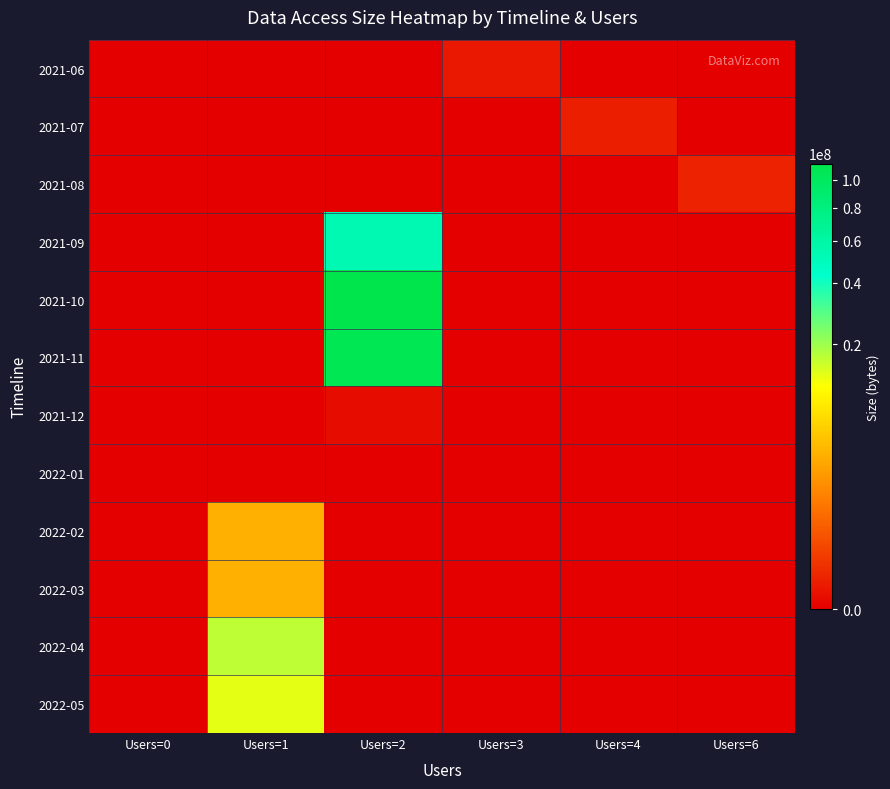

Reading left to right, transcribe all the data shown in this chart.

2021-06: Users=0=0	Users=1=0	Users=2=0	Users=3=4522	Users=4=0	Users=6=0
2021-07: Users=0=0	Users=1=0	Users=2=0	Users=3=0	Users=4=9044	Users=6=0
2021-08: Users=0=0	Users=1=0	Users=2=0	Users=3=0	Users=4=0	Users=6=15162
2021-09: Users=0=0	Users=1=0	Users=2=53269790	Users=3=0	Users=4=0	Users=6=0
2021-10: Users=0=0	Users=1=0	Users=2=113181180	Users=3=0	Users=4=0	Users=6=0
2021-11: Users=0=0	Users=1=0	Users=2=106523619	Users=3=0	Users=4=0	Users=6=0
2021-12: Users=0=0	Users=1=0	Users=2=532	Users=3=0	Users=4=0	Users=6=0
2022-01: Users=0=0	Users=1=0	Users=2=0	Users=3=0	Users=4=0	Users=6=0
2022-02: Users=0=0	Users=1=3328913	Users=2=0	Users=3=0	Users=4=0	Users=6=0
2022-03: Users=0=0	Users=1=3328913	Users=2=0	Users=3=0	Users=4=0	Users=6=0
2022-04: Users=0=0	Users=1=16644565	Users=2=0	Users=3=0	Users=4=0	Users=6=0
2022-05: Users=0=0	Users=1=13315652	Users=2=0	Users=3=0	Users=4=0	Users=6=0